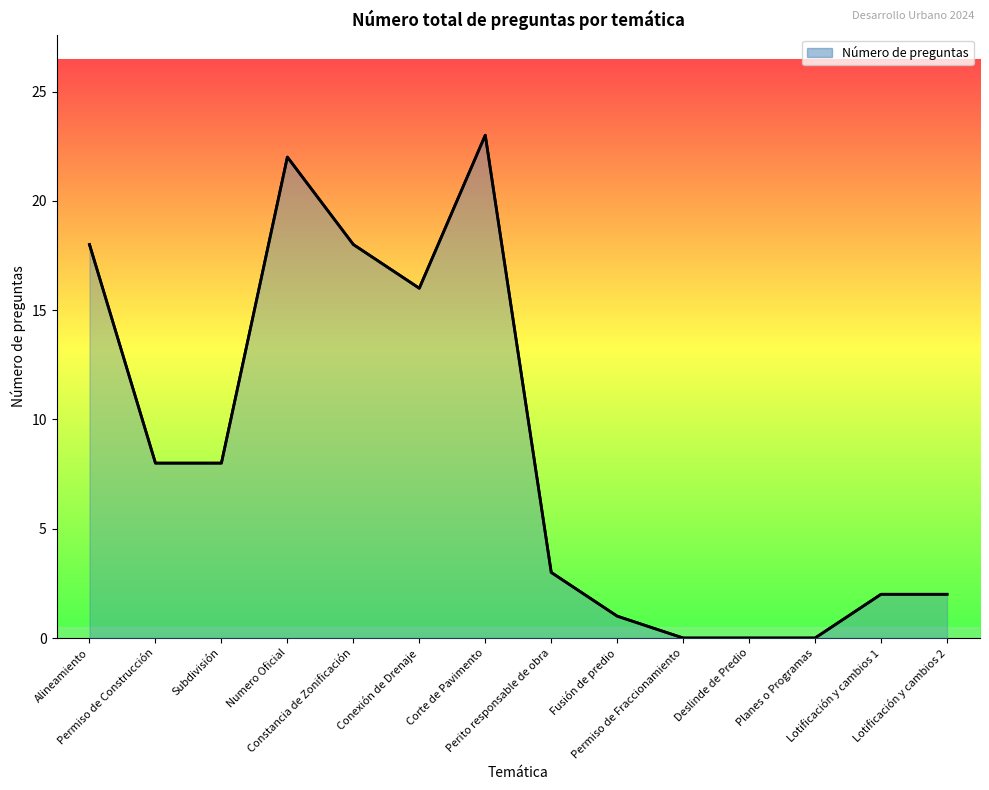

At which label is the value closest to 11?

Permiso de Construcción